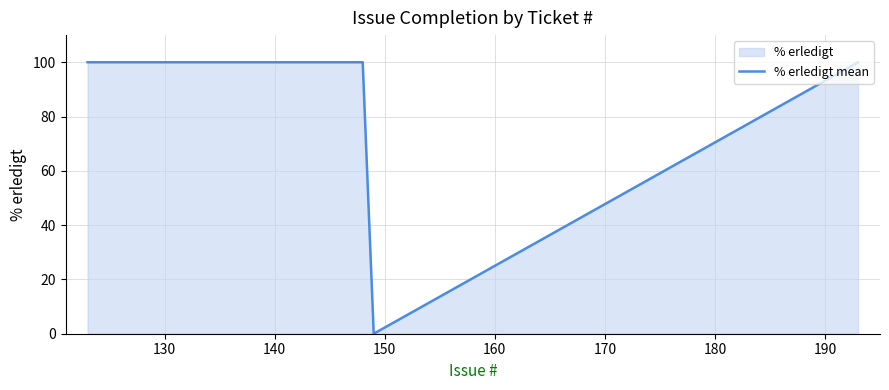

Reading left to right, what are all the values shown in this chart?

100	100	100	100	100	100	0	100